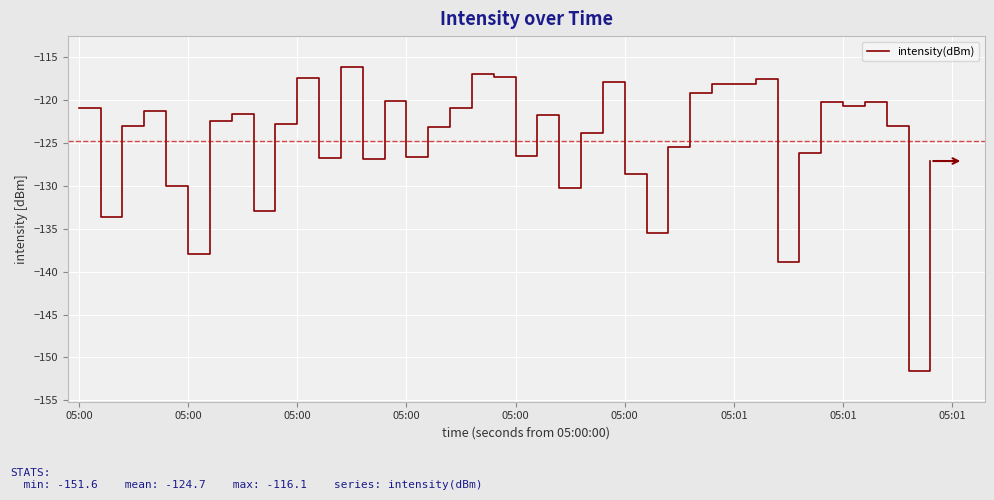

What is the greatest value displayed?

-116.1